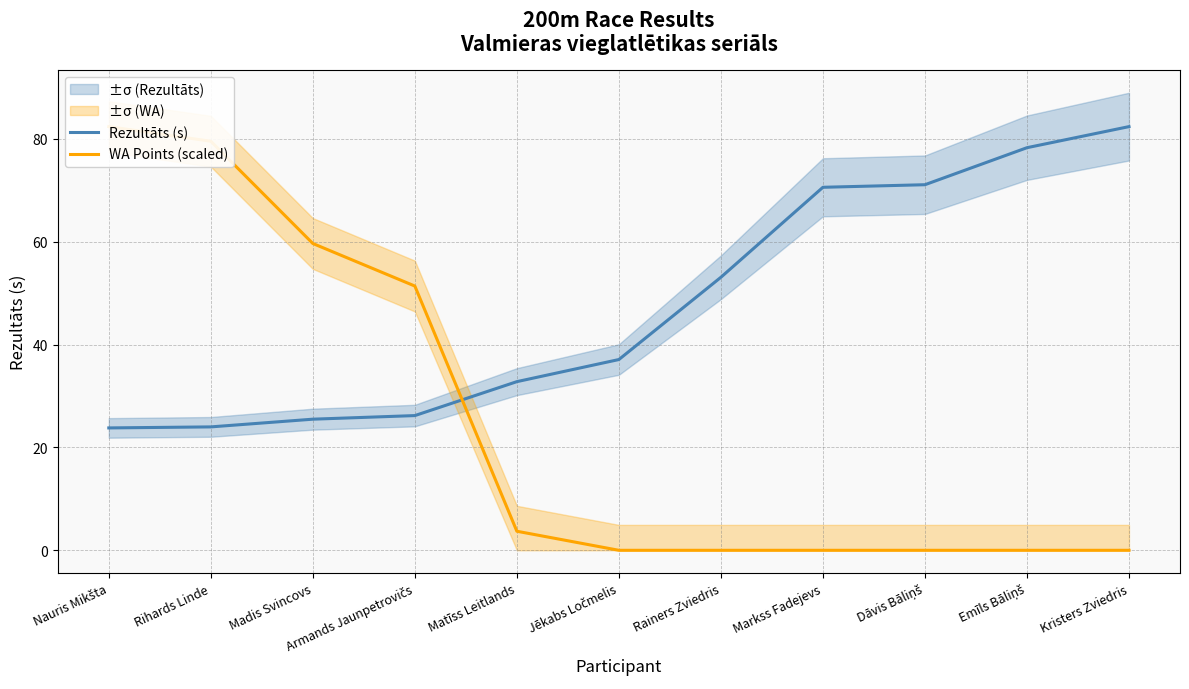

How many data points does each series have?

11